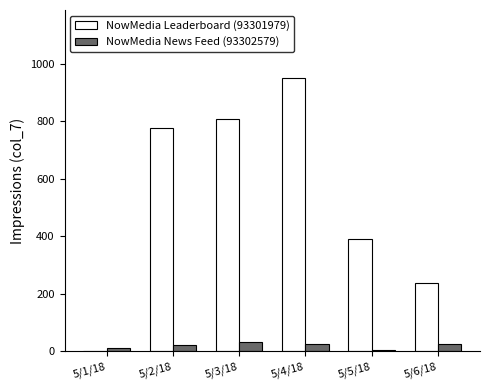

Are the bars horizontal?

No